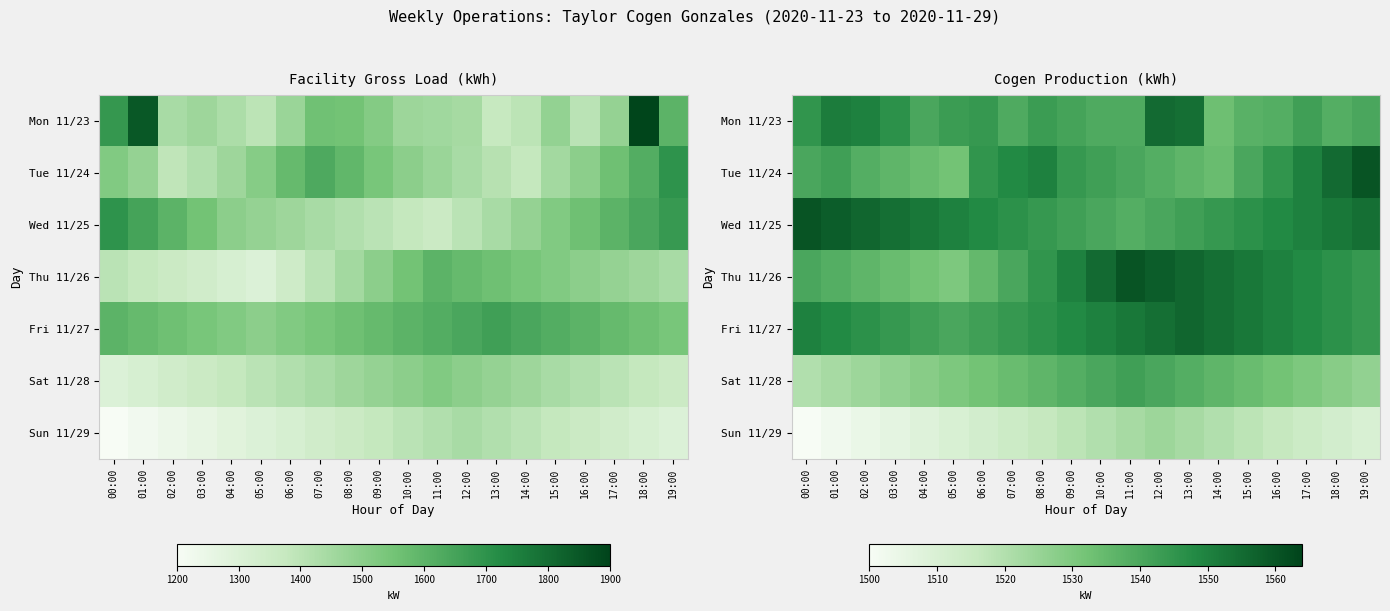

The value of Sun 11/29 at 10:00 is 2518. True or false?

False